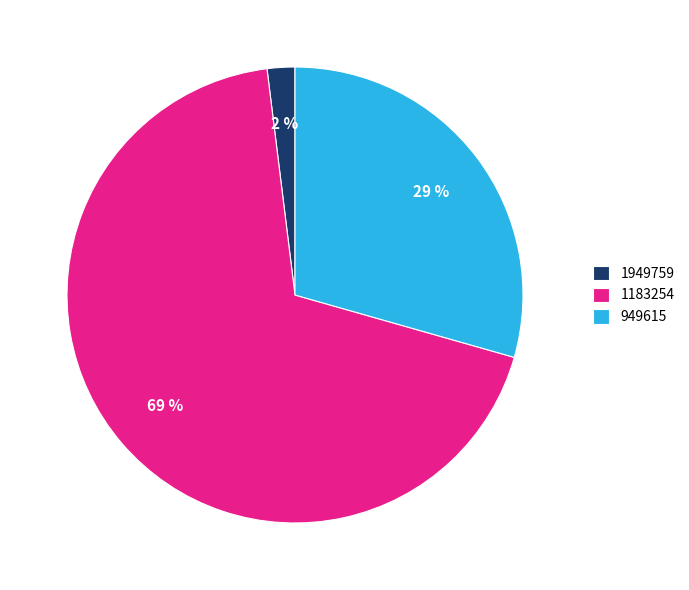

Is the sum of 1183254 and 1949759 greater than half?

Yes